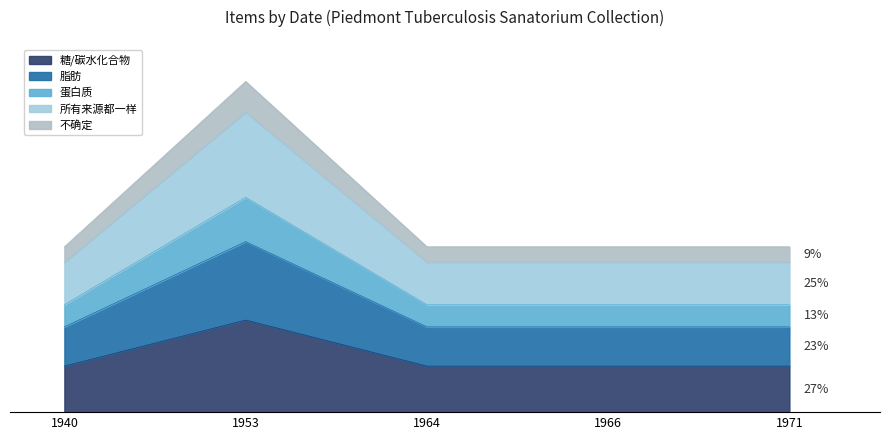

Does the chart display data point markers on the line(s)?

No